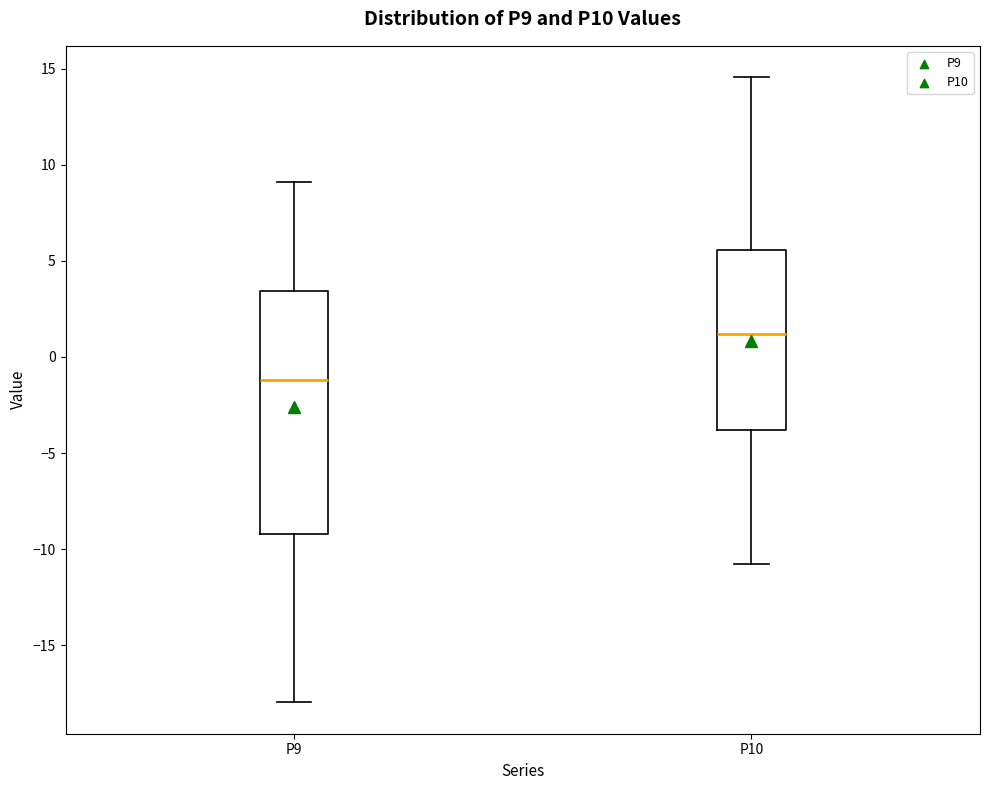

Reading left to right, read every box against the y-axis: the position of its median line, the range the box covers, and the ends of its whiskers. The values are not printed on the chart, so give them approximately, as read against the axis.

P9: median -1.0, box -9.0 to 3.5, whiskers -18.0 to 9.0
P10: median 1.0, box -4.0 to 5.5, whiskers -11.0 to 14.5